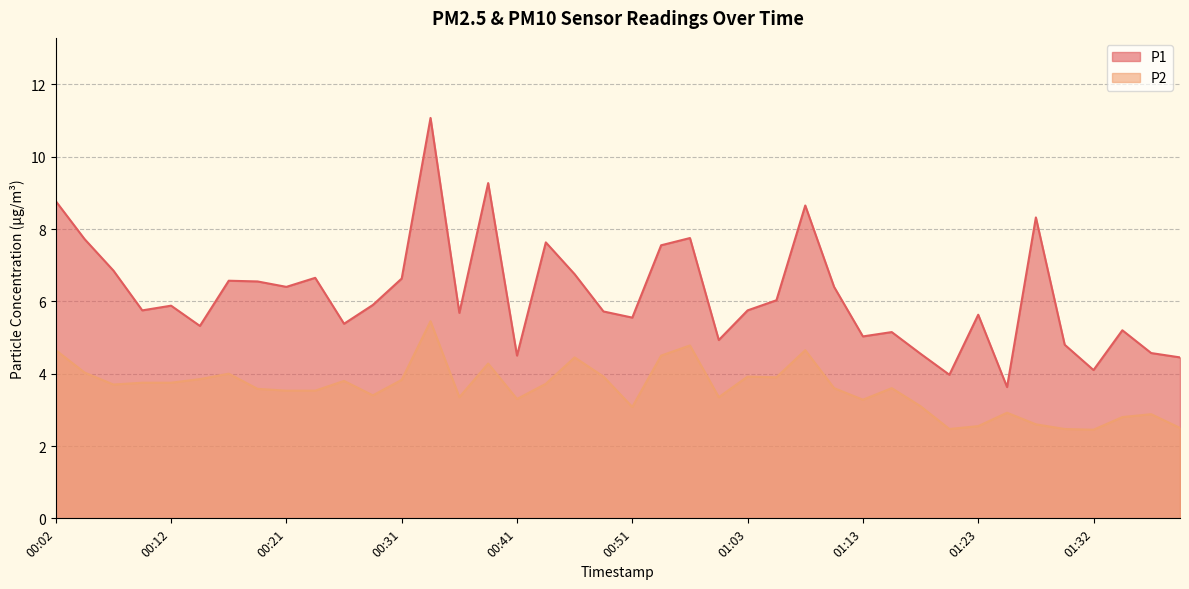

The value of P2 at 01:08 is 4.7. True or false?

True